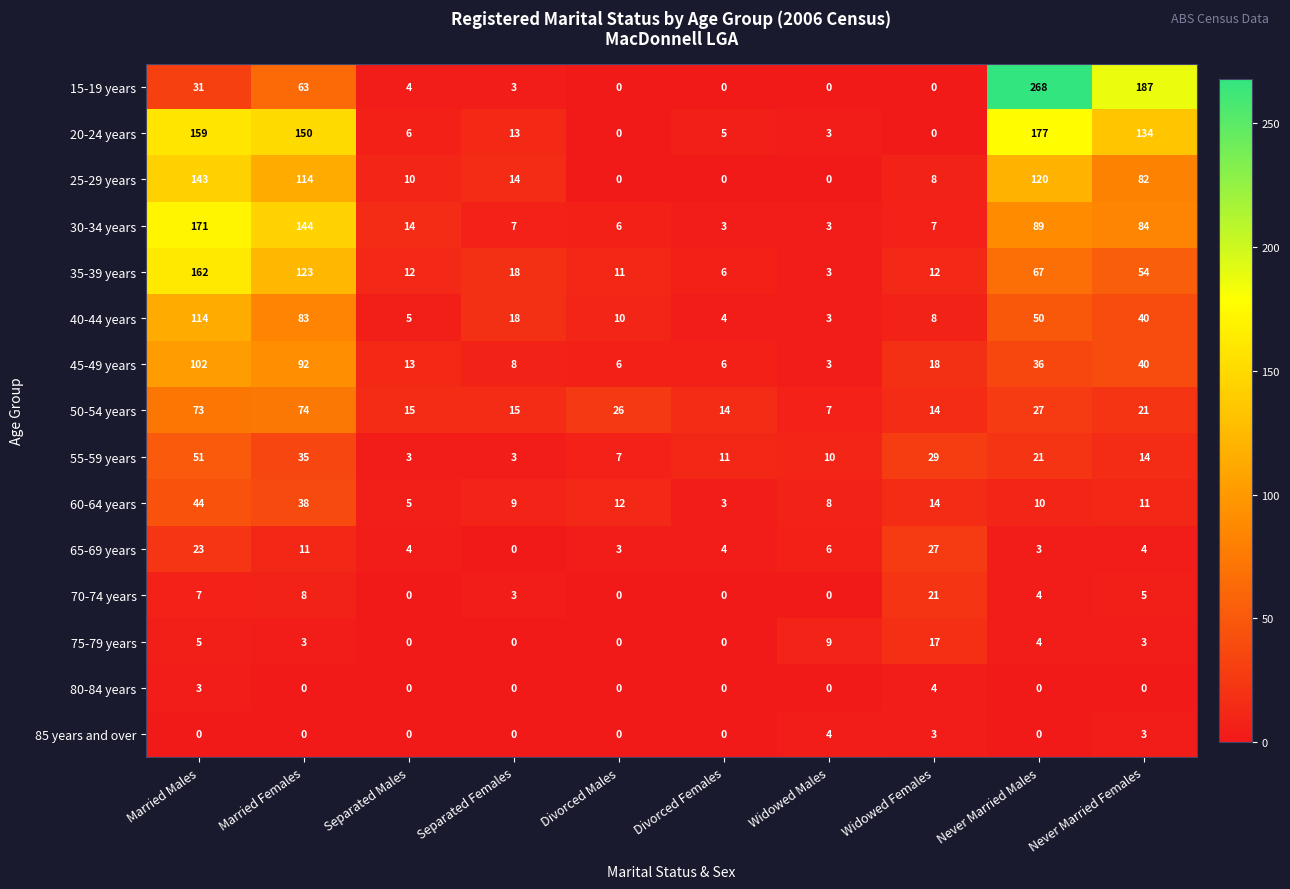

The 30-34 years series shows 261 at Married Males. True or false?

False